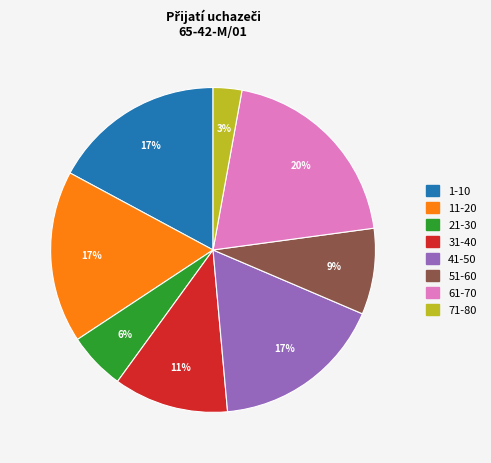

To the nearest percent, what portion does 1-10 represent?

17%